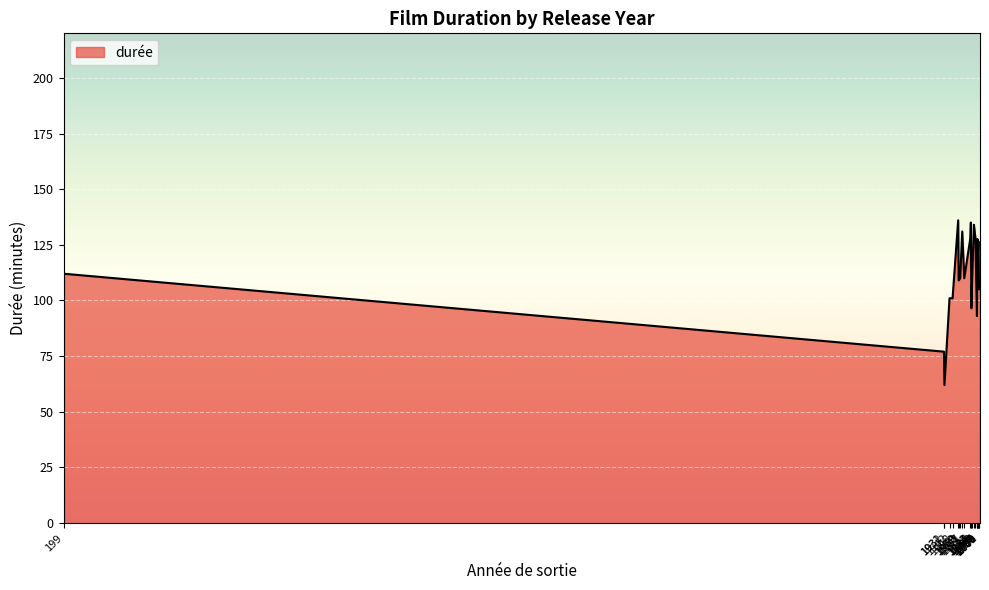

What is the difference between the values at 1997 and 1948?

26.6